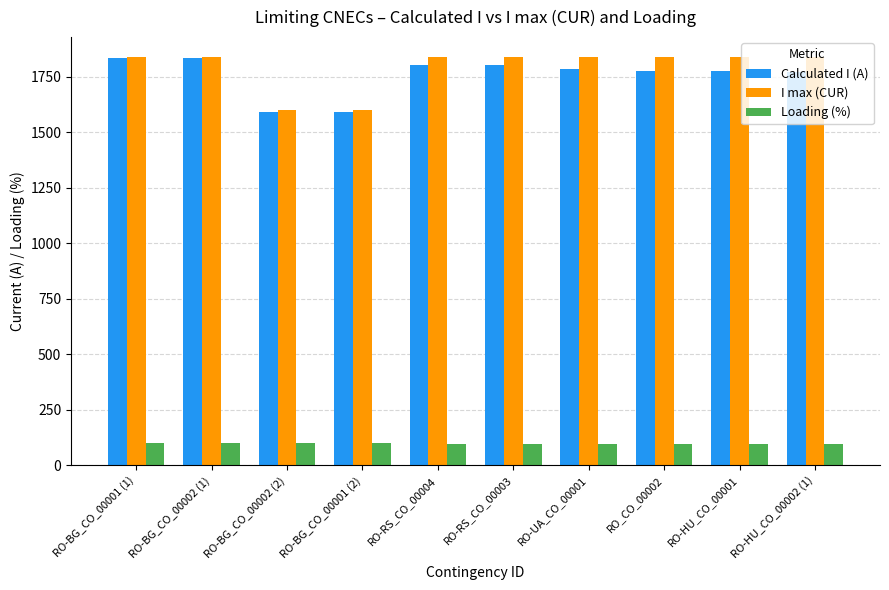

The value of Calculated I (A) at RO-BG_CO_00002 (1) is 1835. True or false?

True